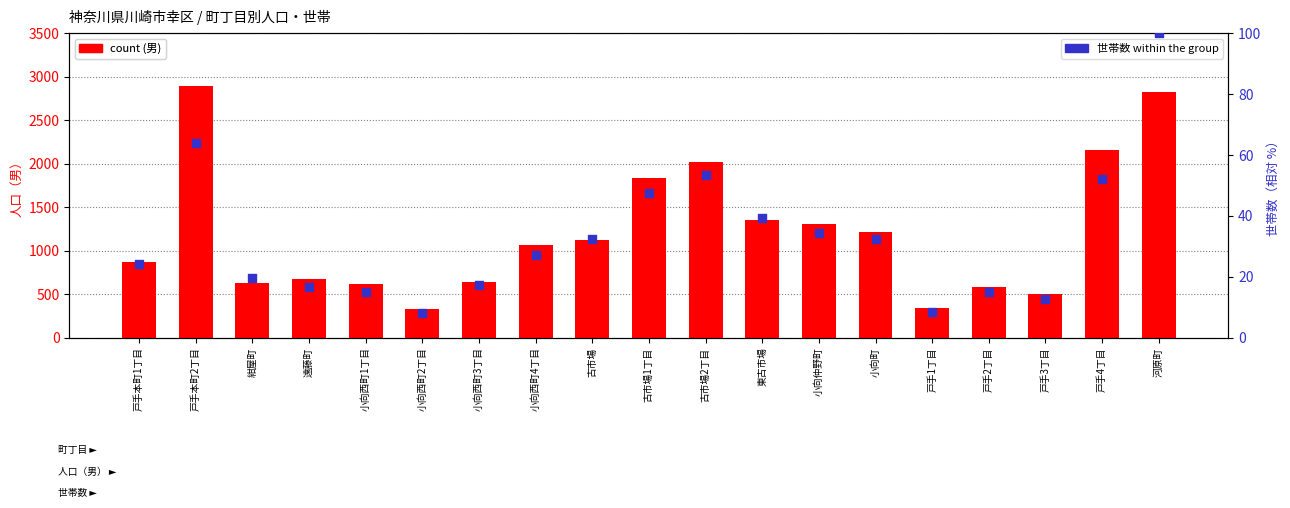

At how many categories does at least one series exceed 2052?

3